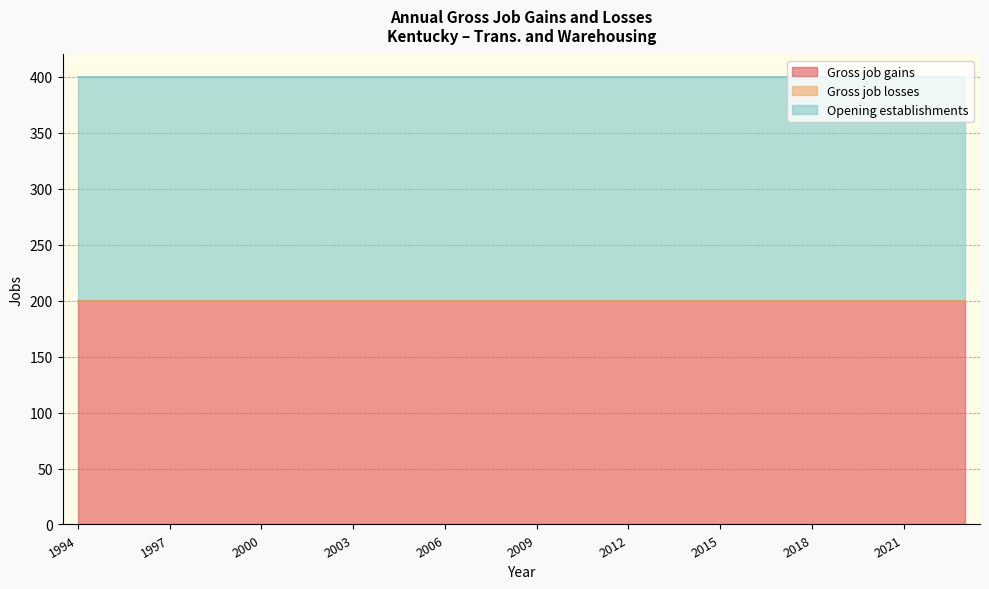

How many lines are shown in the chart?

3